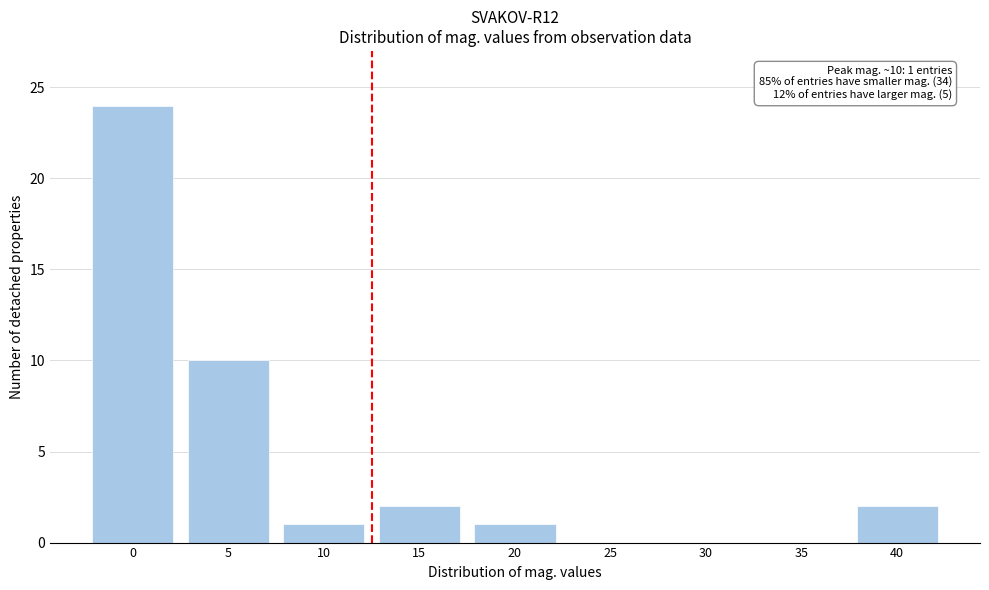

Reading left to right, what are all the values shown in this chart?

0=24	5=10	10=1	15=2	20=1	25=0	30=0	35=0	40=2